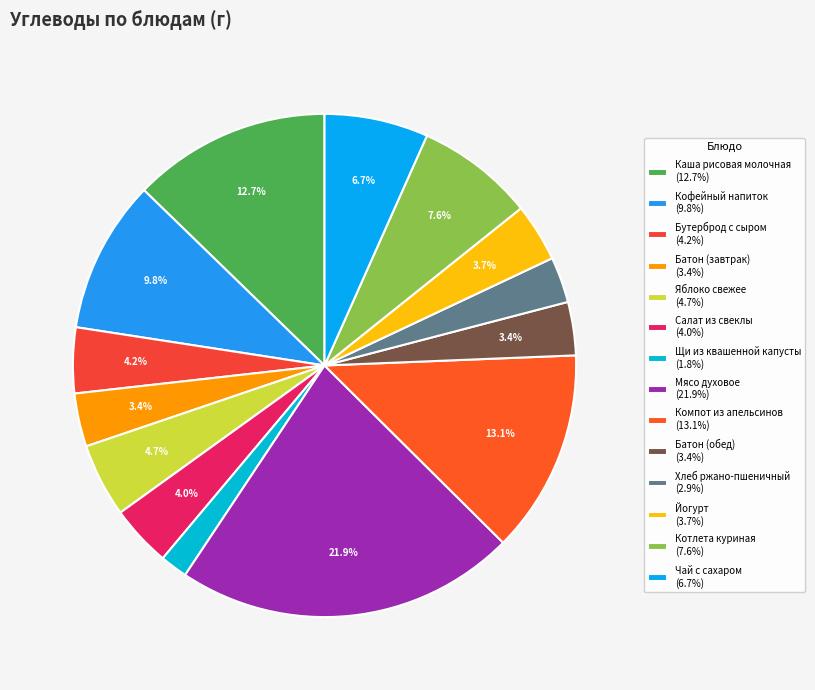

How many segments does this pie chart have?

14